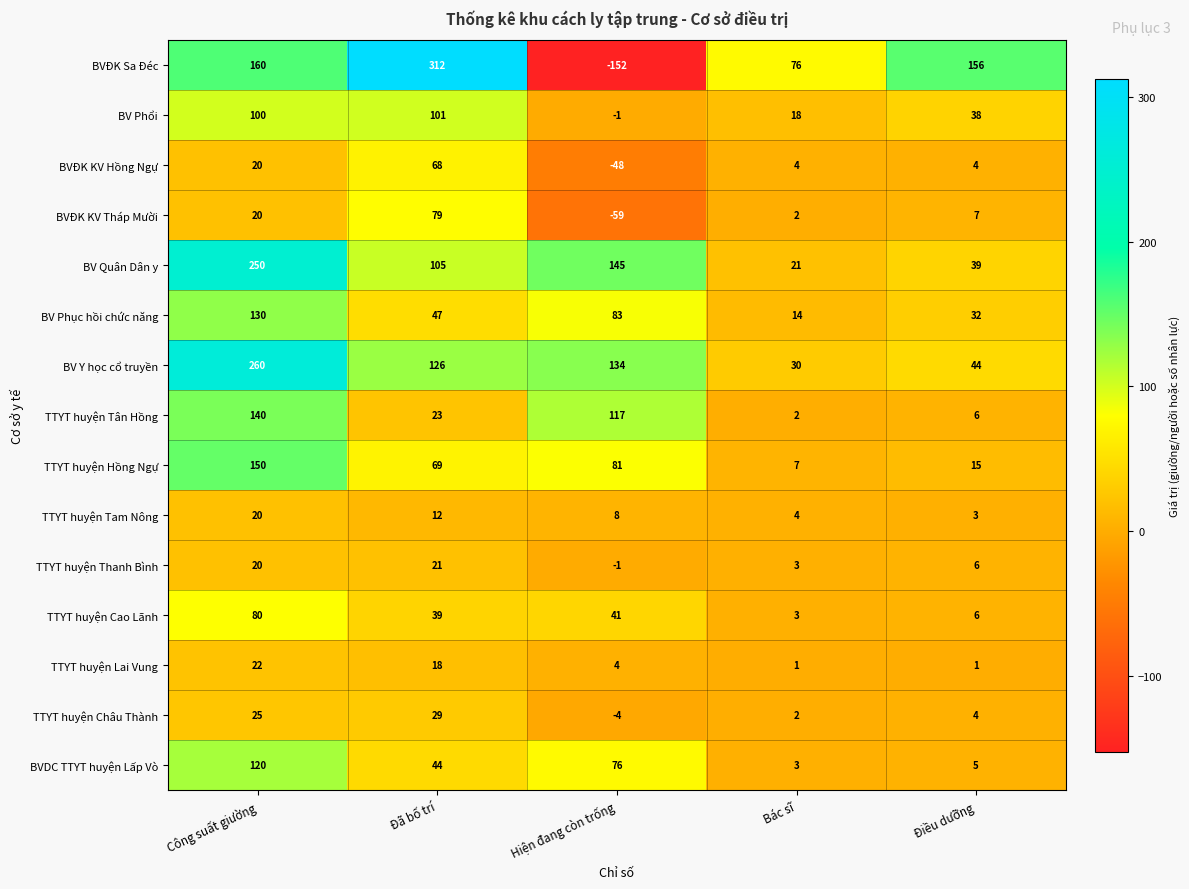

What is the difference between the maximum and second lowest values in the BVĐK Sa Đéc series?

236